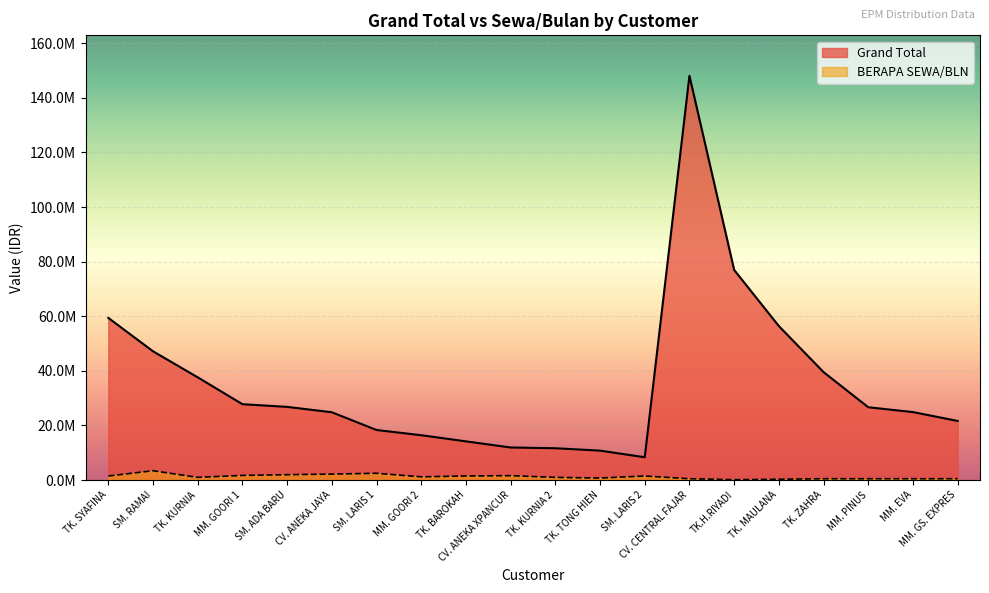

What position from the left is TK. BAROKAH?

9